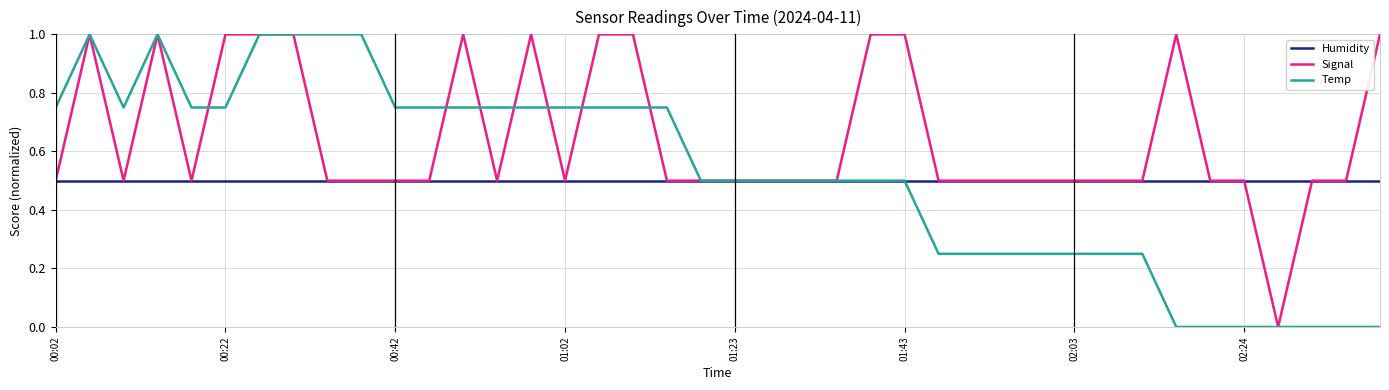

The value of Signal at 01:23 is 0.5. True or false?

True